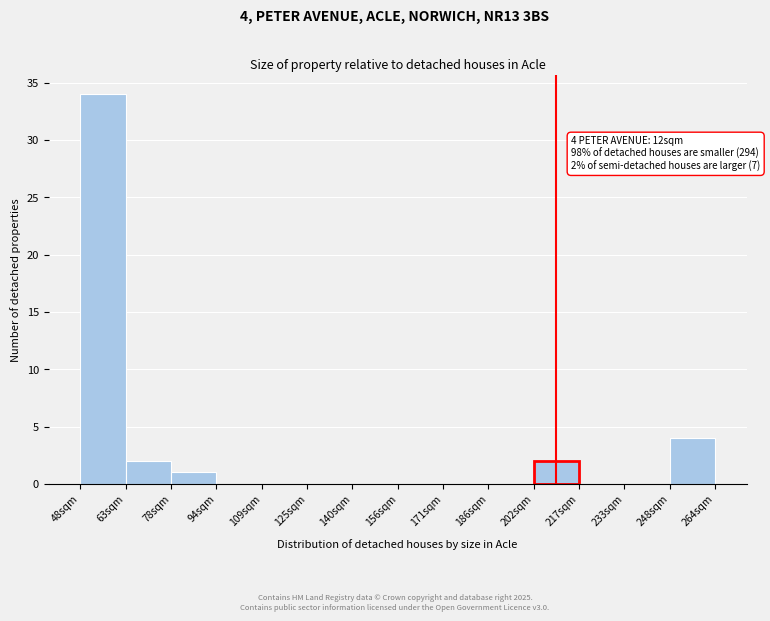

Over which range of the x-axis is the bar tallest?

48 to 64